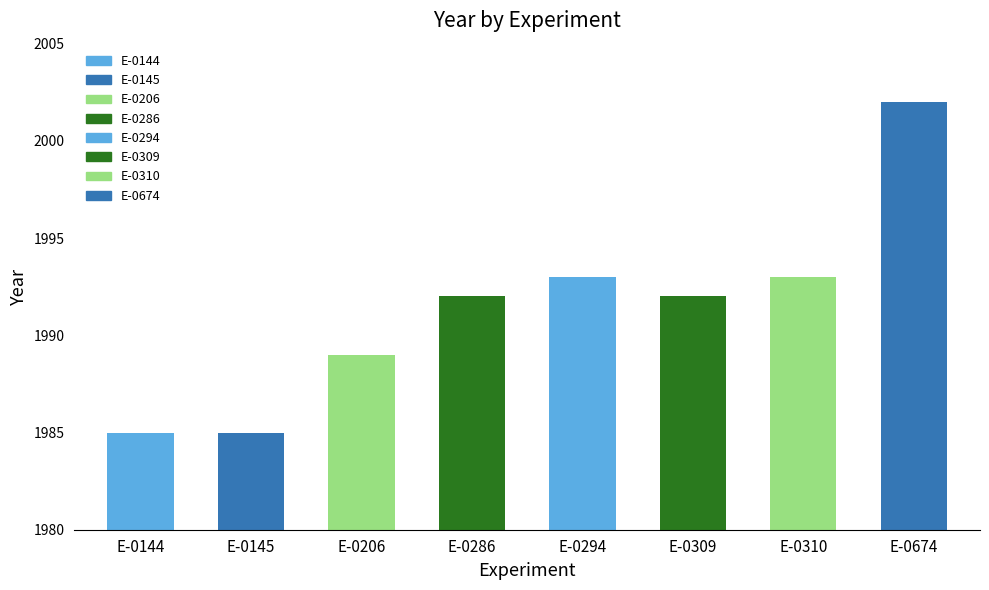

What is the change in value from E-0294 to E-0674?

+9